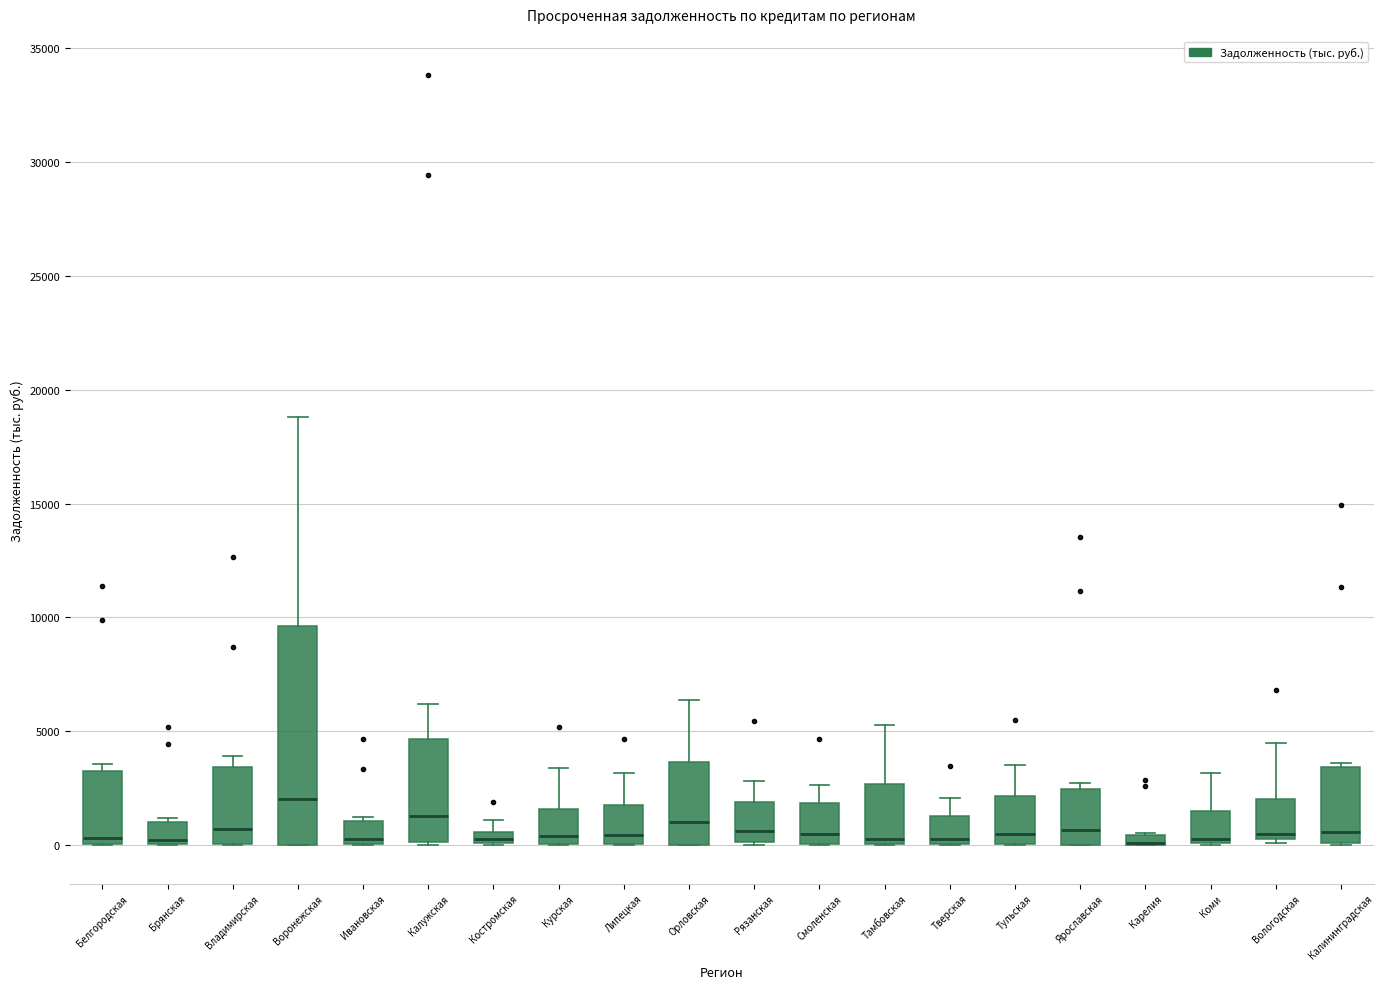

Where does the upper whisker of the box for Рязанская end on the y-axis? The values are not printed on the chart, so give them approximately, as read against the axis.

3000